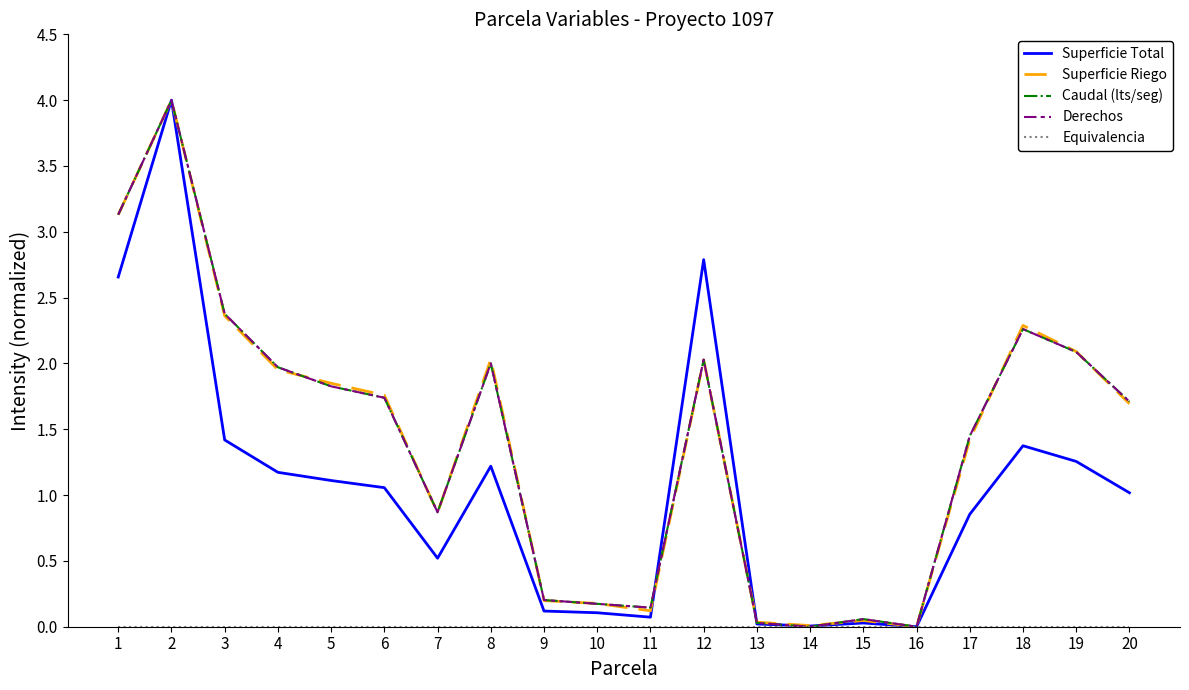

Reading left to right, list all the values displayed in this chart.

Superficie Total: 1=2.7	2=4.0	3=1.4	4=1.2	5=1.1	6=1.1	7=0.5	8=1.2	9=0.1	10=0.1	11=0.1	12=2.8	13=0.0	14=0.0	15=0.0	16=0.0	17=0.9	18=1.4	19=1.3	20=1.0
Superficie Riego: 1=3.1	2=4.0	3=2.4	4=2.0	5=1.8	6=1.8	7=0.9	8=2.0	9=0.2	10=0.2	11=0.1	12=2.0	13=0.0	14=0.0	15=0.0	16=0.0	17=1.4	18=2.3	19=2.1	20=1.7
Caudal (lts/seg): 1=3.1	2=4.0	3=2.4	4=2.0	5=1.8	6=1.7	7=0.9	8=2.0	9=0.2	10=0.2	11=0.1	12=2.0	13=0.0	14=0.0	15=0.1	16=0.0	17=1.4	18=2.3	19=2.1	20=1.7
Derechos: 1=3.1	2=4.0	3=2.4	4=2.0	5=1.8	6=1.7	7=0.9	8=2.0	9=0.2	10=0.2	11=0.1	12=2.0	13=0.0	14=0.0	15=0.1	16=0.0	17=1.4	18=2.3	19=2.1	20=1.7
Equivalencia: 1=0.0	2=0.0	3=0.0	4=0.0	5=0.0	6=0.0	7=0.0	8=0.0	9=0.0	10=0.0	11=0.0	12=0.0	13=0.0	14=0.0	15=0.0	16=0.0	17=0.0	18=0.0	19=0.0	20=0.0